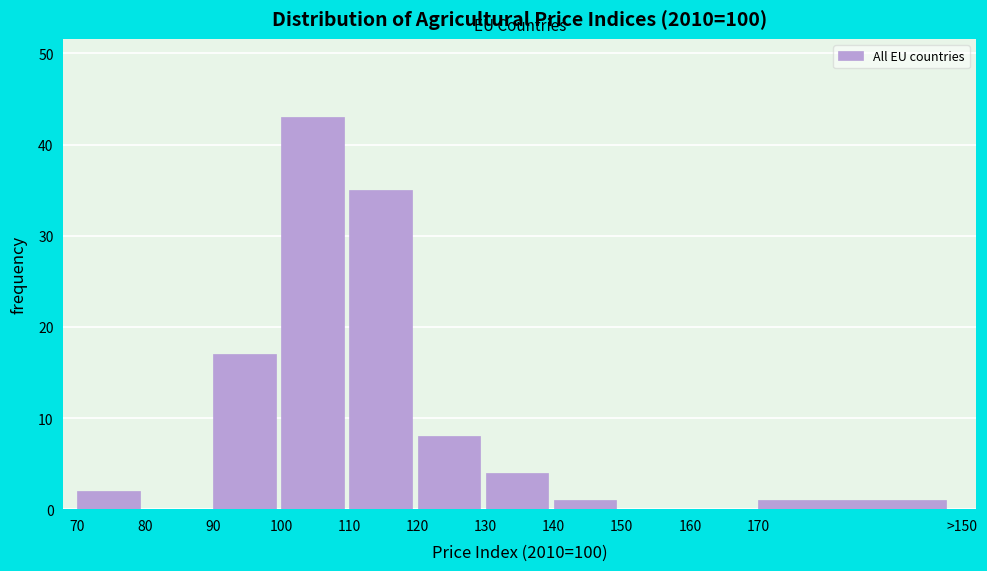

Reading left to right, transcribe all the data shown in this chart.

70=2	80=0	90=17	100=43	110=35	120=8	130=4	140=1	150=0	160=0	170=1